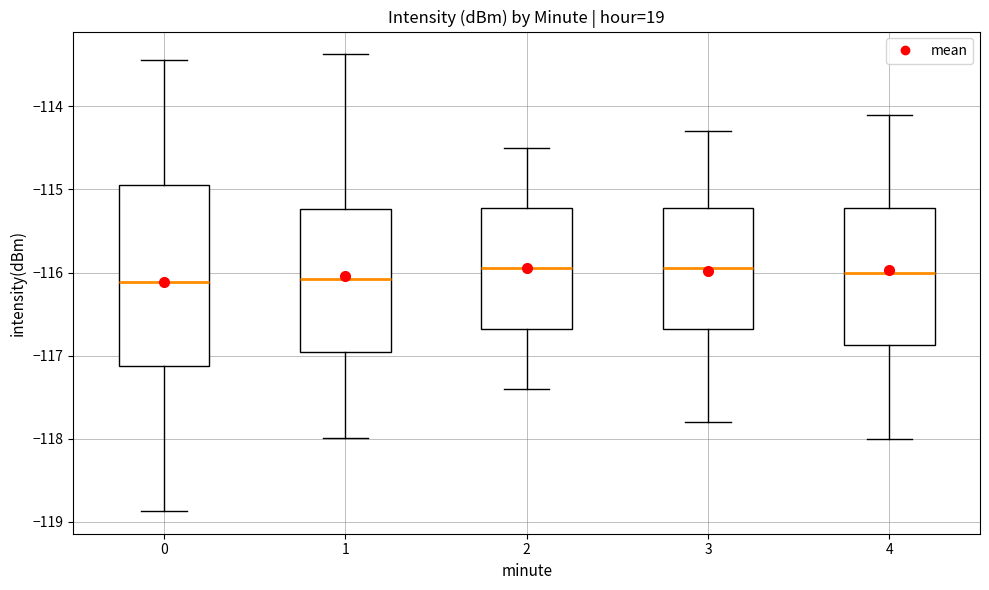

Reading left to right, transcribe this box plot: for each box, give where its median line is, the range the box spans, and where its two whiskers end, as read against the y-axis. The values are not printed on the chart, so give them approximately, as read against the axis.

0: median -116.1, box -117.1 to -114.9, whiskers -118.9 to -113.4
1: median -116.1, box -116.9 to -115.2, whiskers -118.0 to -113.4
2: median -115.9, box -116.7 to -115.2, whiskers -117.4 to -114.5
3: median -115.9, box -116.7 to -115.2, whiskers -117.8 to -114.3
4: median -116.0, box -116.9 to -115.2, whiskers -118.0 to -114.1